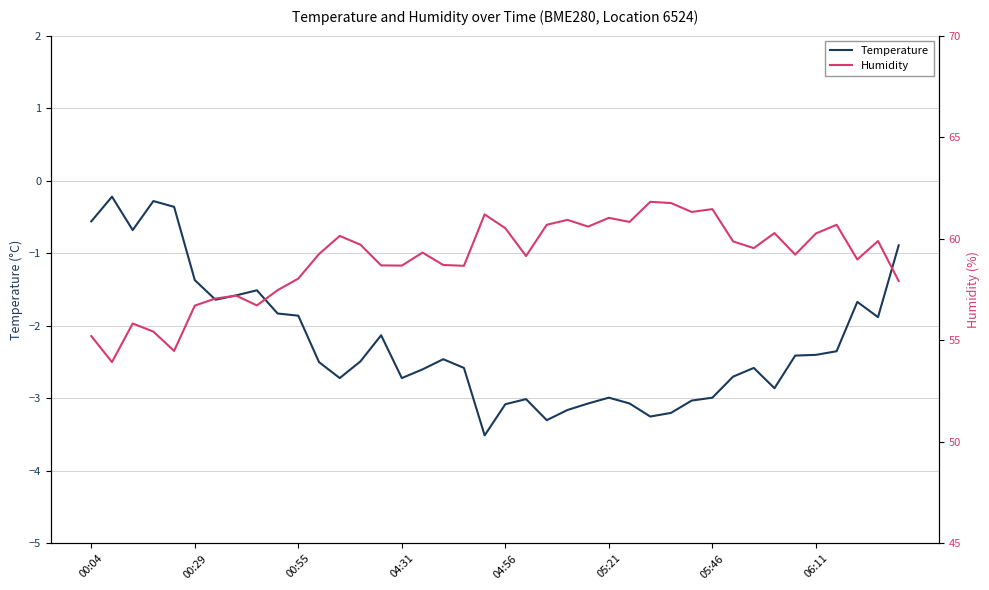

At which category is the sum across all series the highest?

27